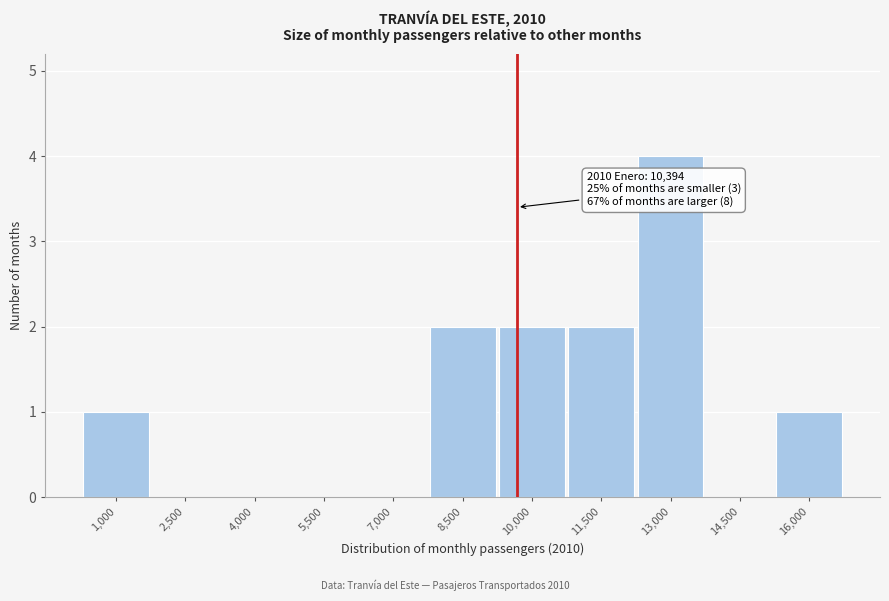

Reading left to right, extract all data points from this chart.

1,000=1	2,500=0	4,000=0	5,500=0	7,000=0	8,500=2	10,000=2	11,500=2	13,000=4	14,500=0	16,000=1